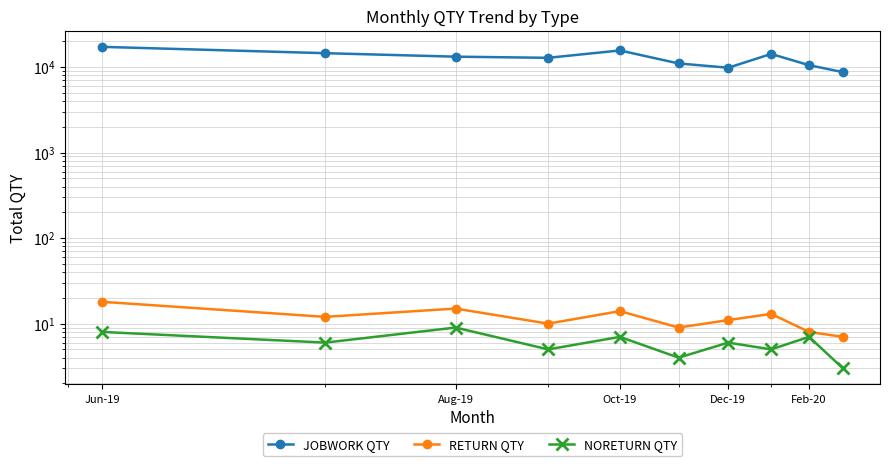

At which category is the sum across all series the highest?

Jun-19